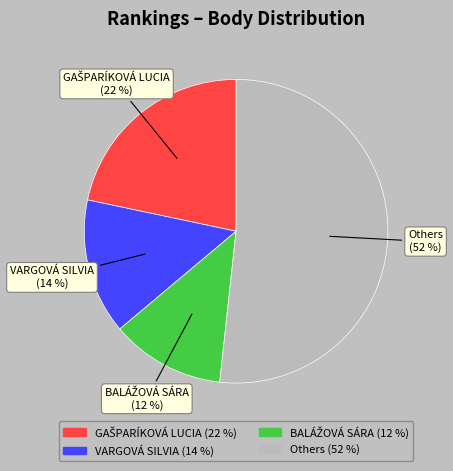

Which slice represents more than half of the pie?

Others